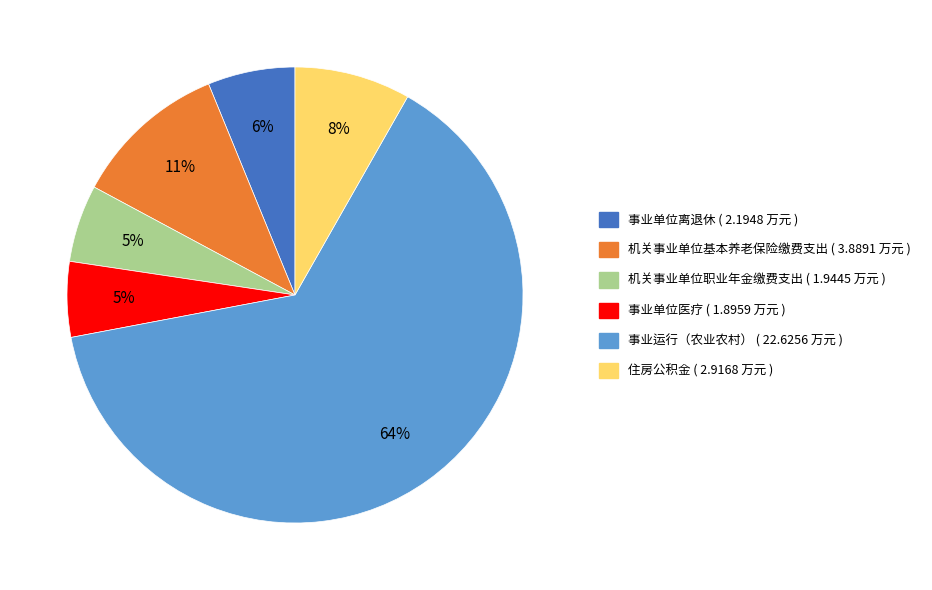

True or false: 机关事业单位职业年金缴费支出 accounts for 14% of the total.

False